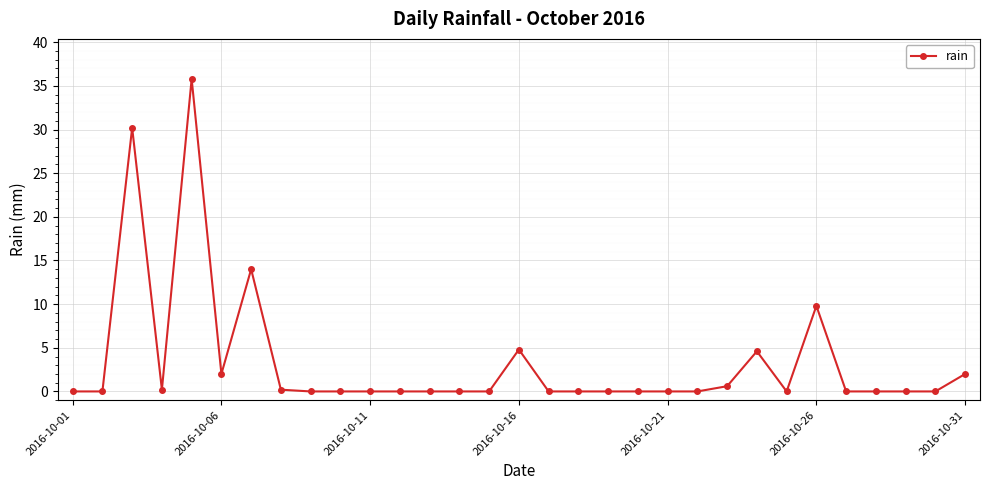

True or false: the data has more than 2 interior local peaks.

True